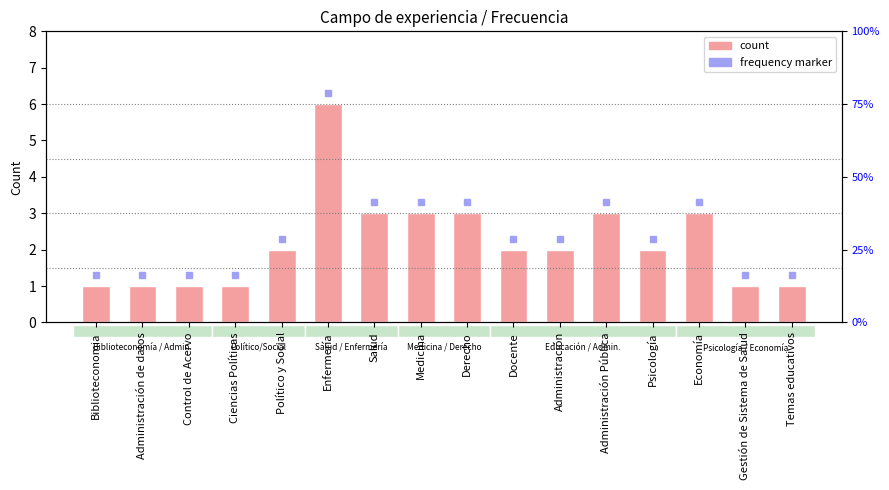

List the labels in order of value, smallest first.

Biblioteconomia, Administración de datos, Control de Acervo, Ciencias Políticas, Gestión de Sistema de Salud, Temas educativos, Político y Social, Docente, Administración, Psicología, Salud, Medicina, Derecho, Administración Pública, Economía, Enfermería